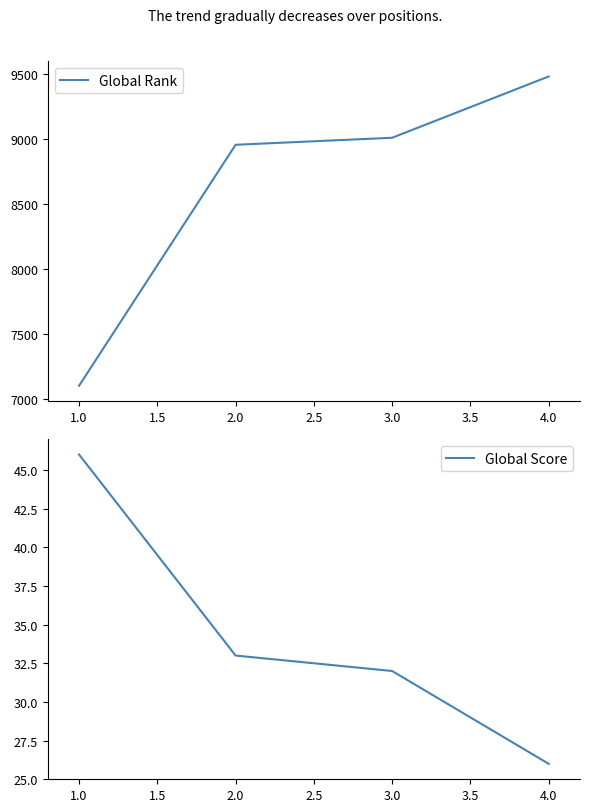

How many data points in Global Rank are above 9010?

1